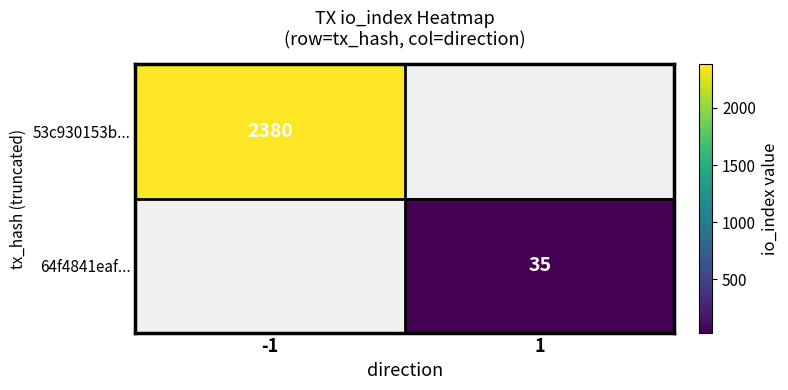

Is it true that 64f4841eaf... equals 54 at 1?

False